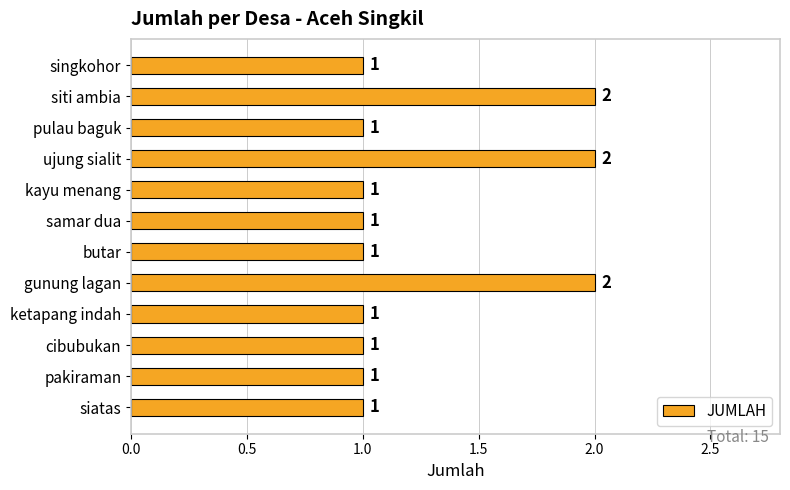

Reading bottom to top, list all the values displayed in this chart.

siatas=1	pakiraman=1	cibubukan=1	ketapang indah=1	gunung lagan=2	butar=1	samar dua=1	kayu menang=1	ujung sialit=2	pulau baguk=1	siti ambia=2	singkohor=1